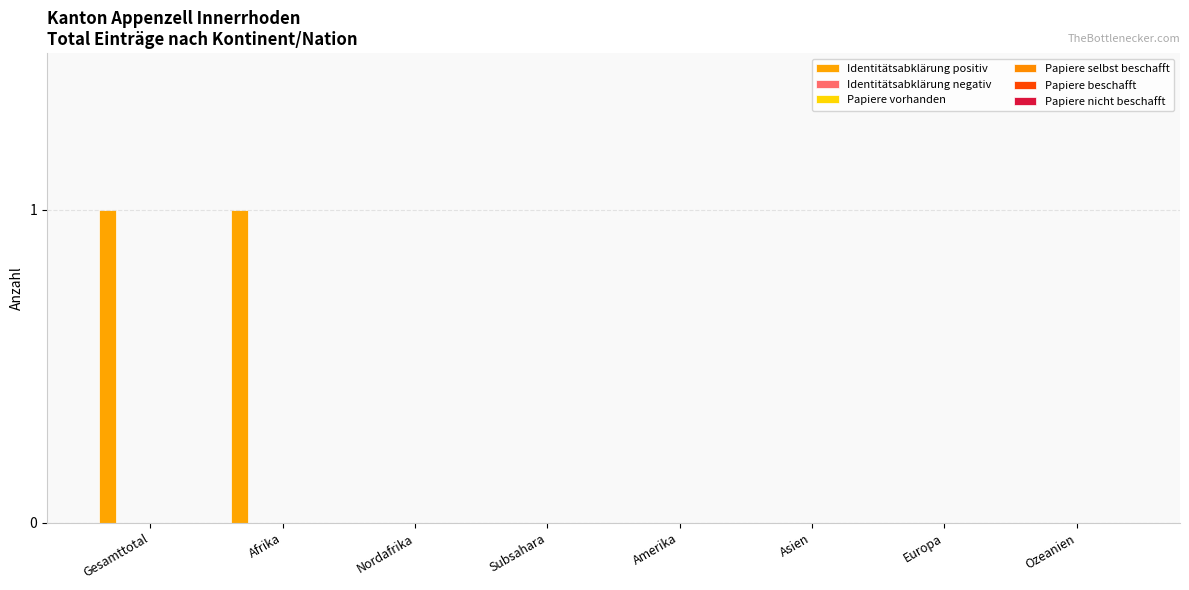

Which label corresponds to the largest value in the chart?

Gesamttotal